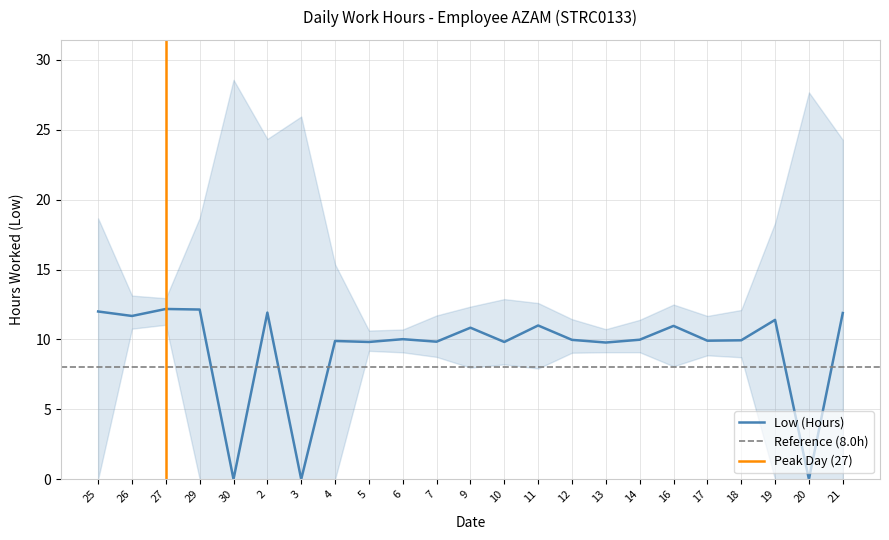

How many lines are shown in the chart?

1